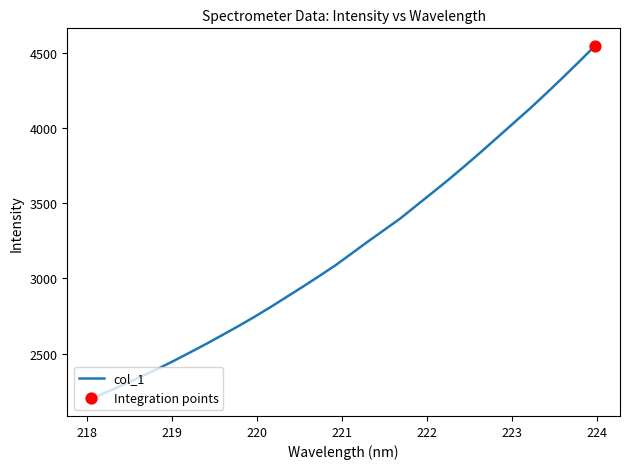

What is the difference between the maximum and minimum values?

2343.3